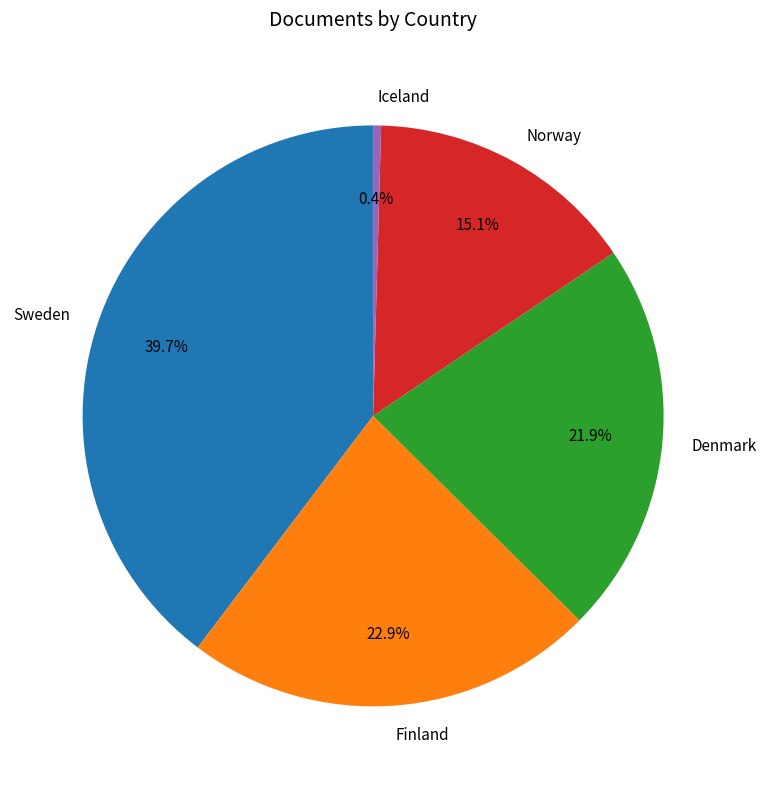

Is it true that Finland is 23% of the pie?

True